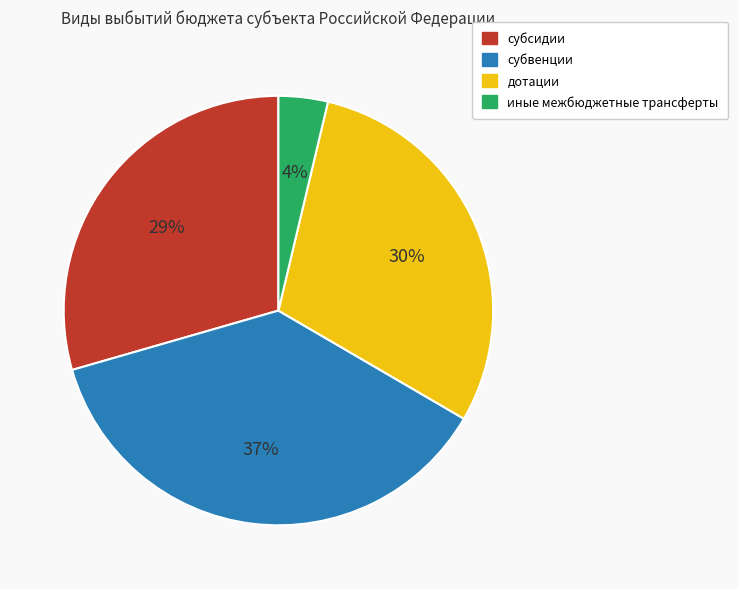

What percentage is the субсидии slice, to the nearest percent?

29%